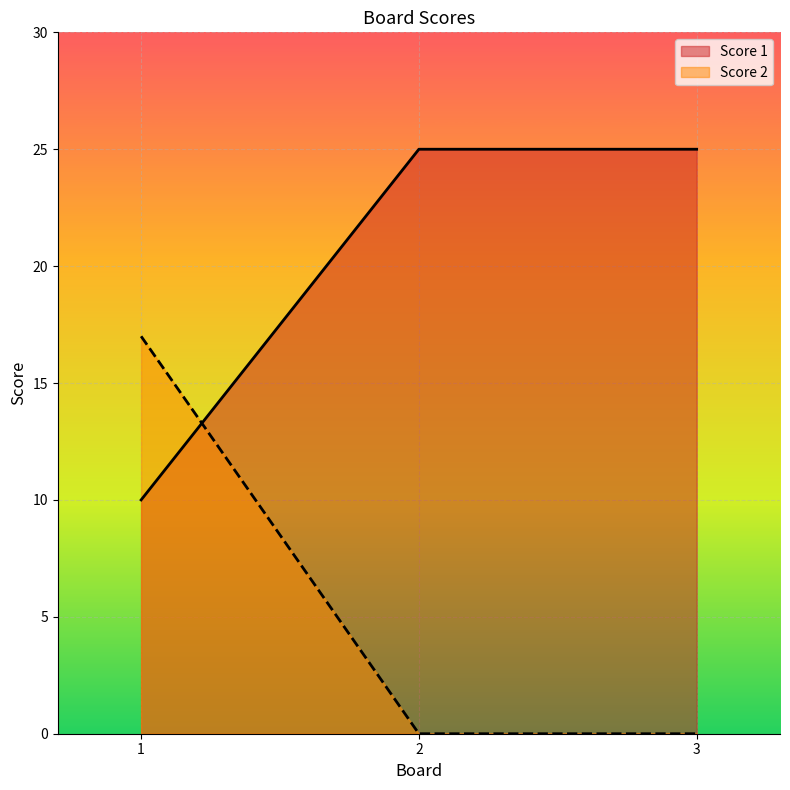

What is the value of the Score 1 point at the 2nd from the left?

25